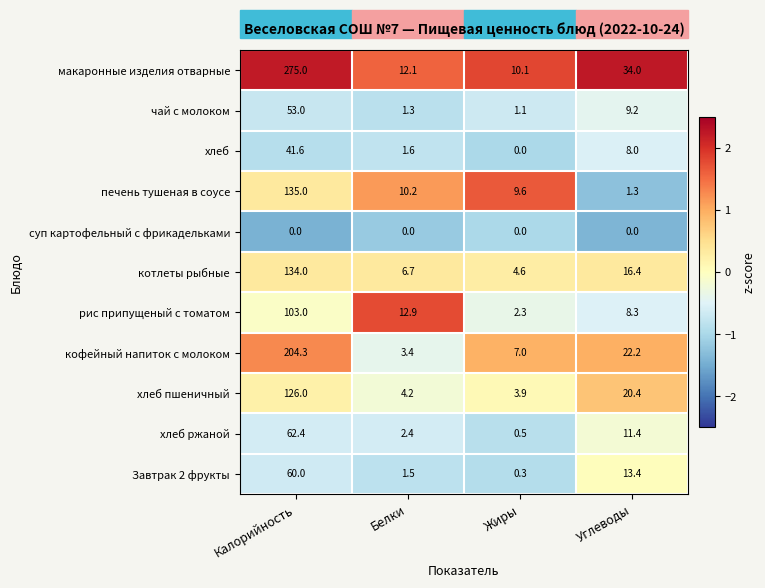

Which label corresponds to the largest value in the chart?

Калорийность